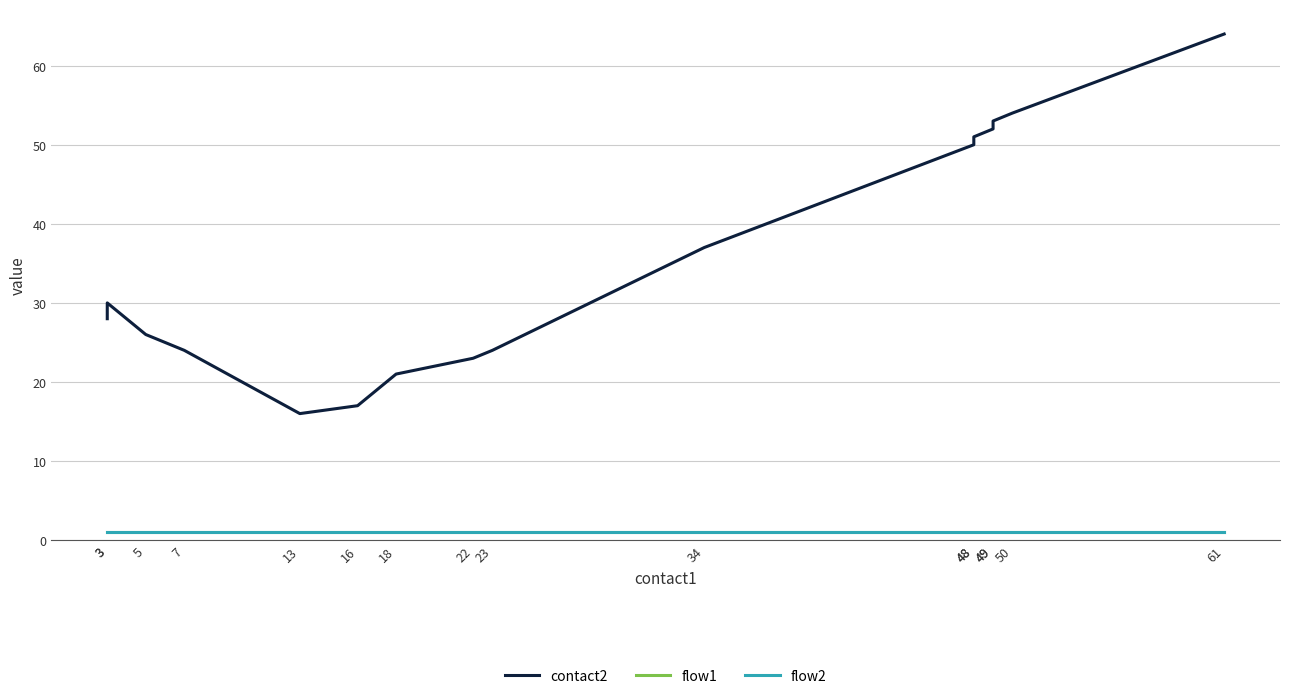

At which category does the chart reach its minimum across all series?

3